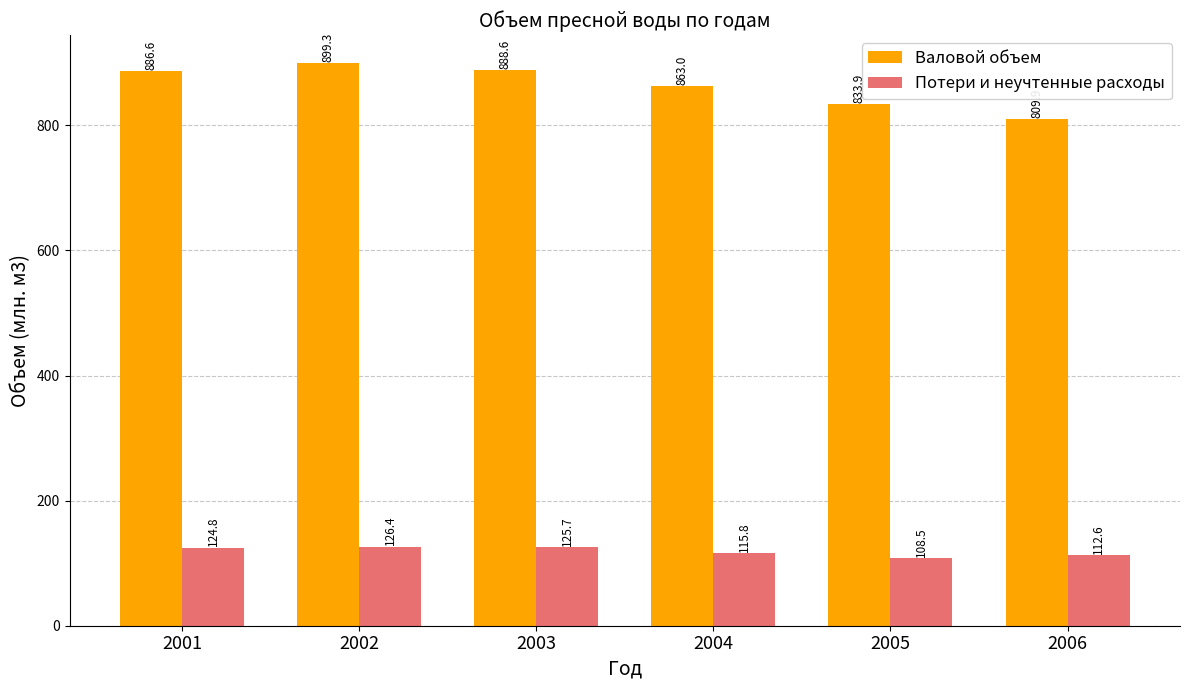

The value of Валовой объем at 2005 is 833.9. True or false?

True